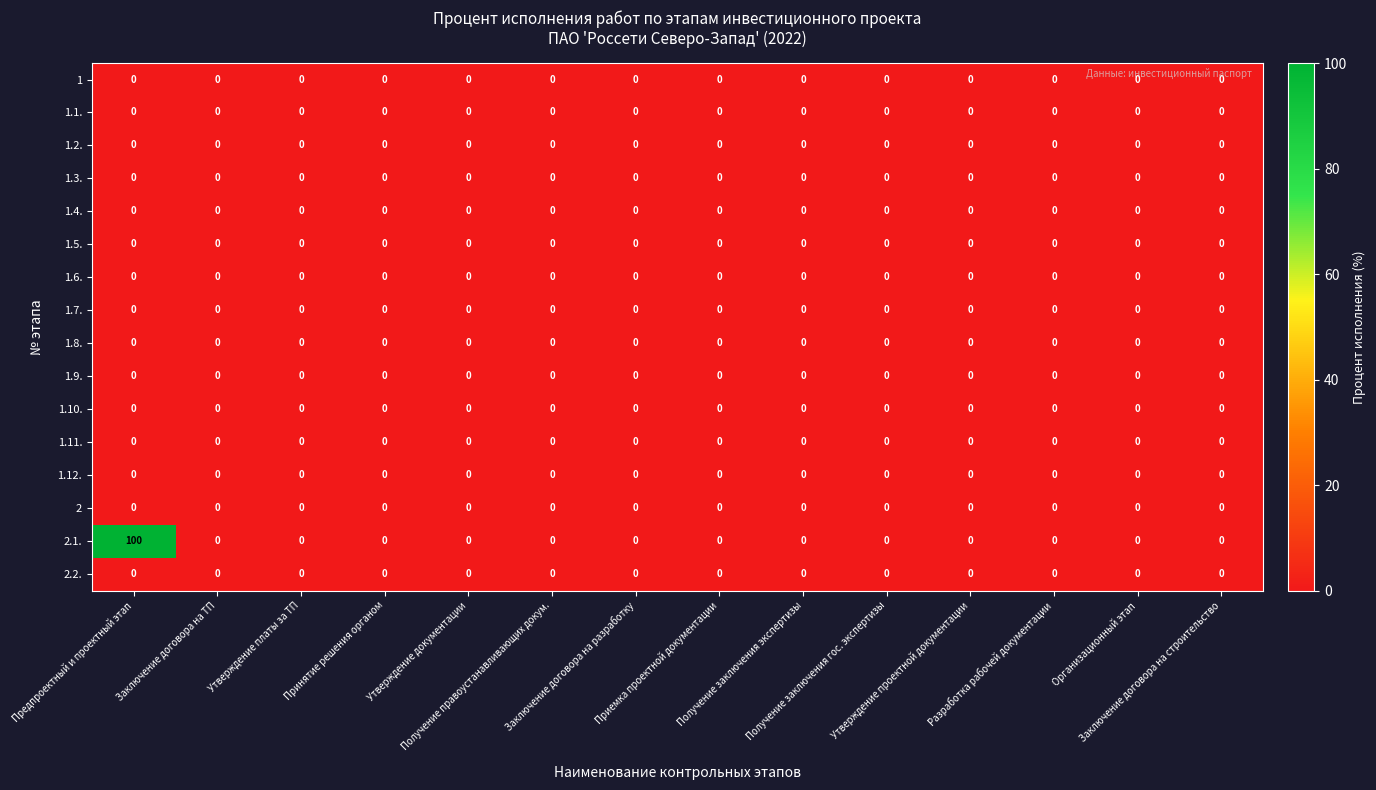

Which series has the widest spread of values?

2.1.